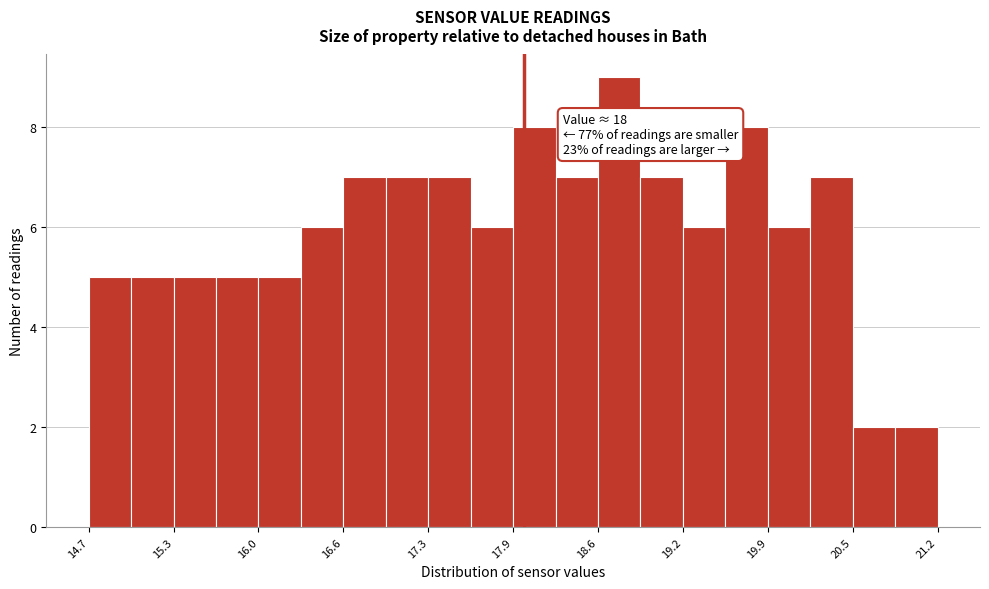

Around what value on the x-axis is the tallest bar? Give the approximate position of its centre, as read against the axis.

18.7